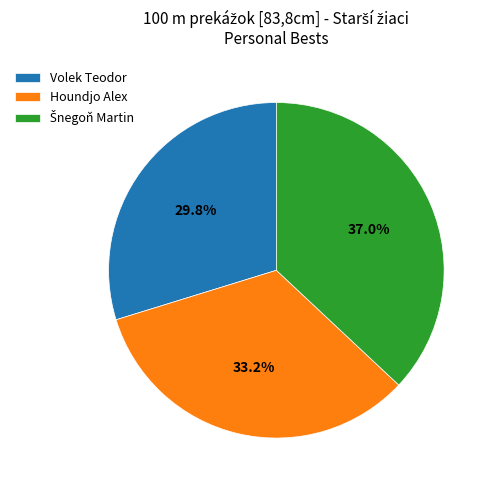

How many slices are in this pie chart?

3